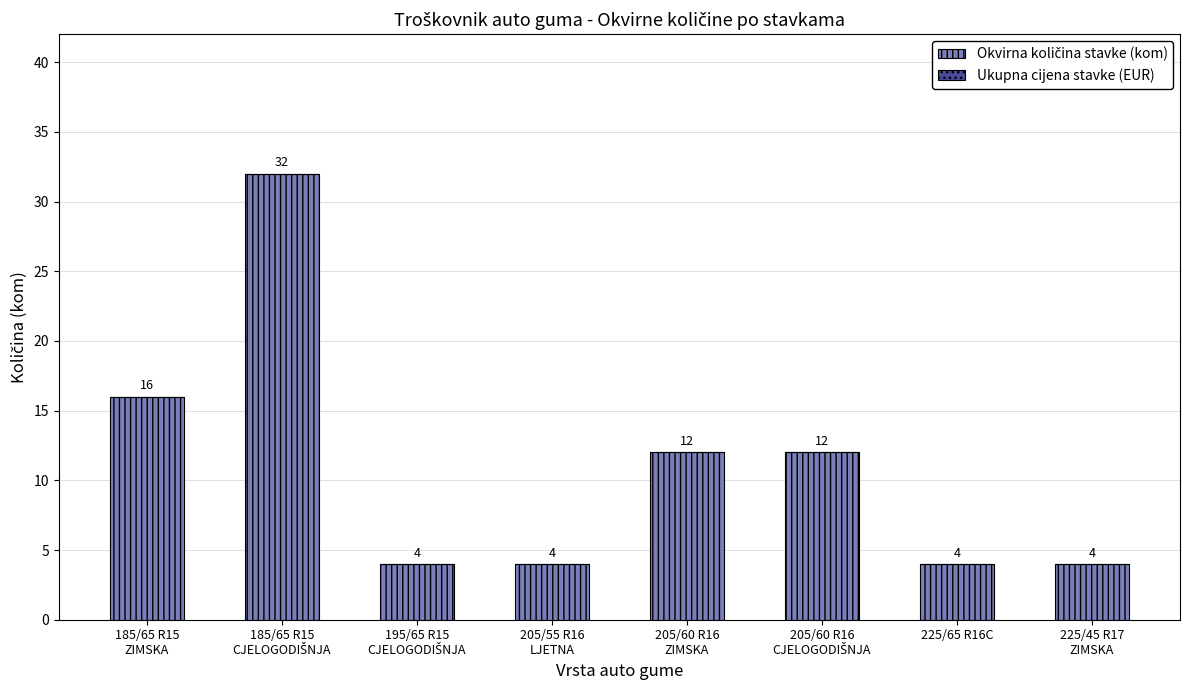

True or false: the data shows 4 at 225/65 R16C.

True